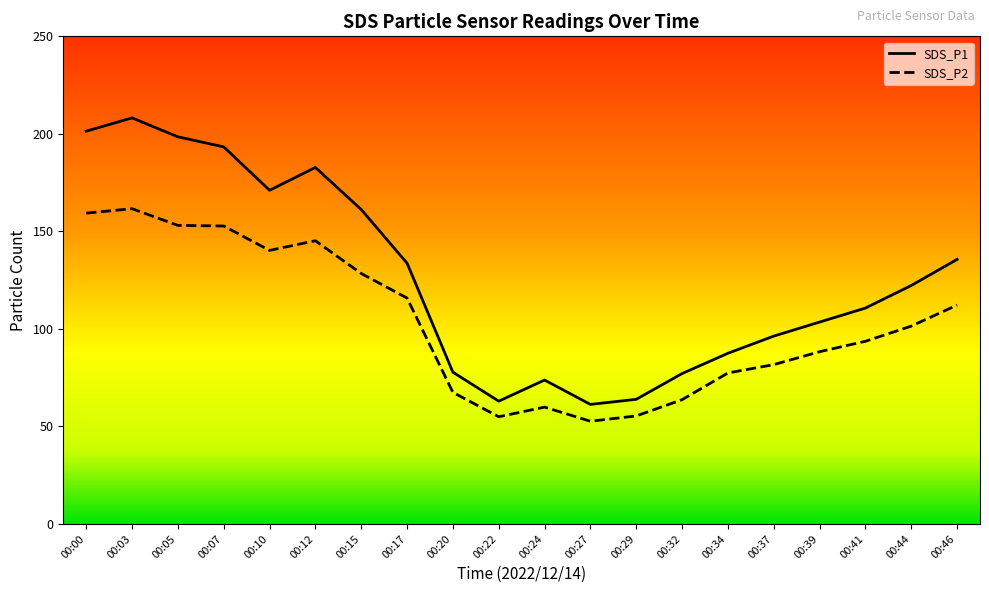

List the labels in order of SDS_P2 value, smallest first.

00:27, 00:22, 00:29, 00:24, 00:32, 00:20, 00:34, 00:37, 00:39, 00:41, 00:44, 00:46, 00:17, 00:15, 00:10, 00:12, 00:07, 00:05, 00:00, 00:03